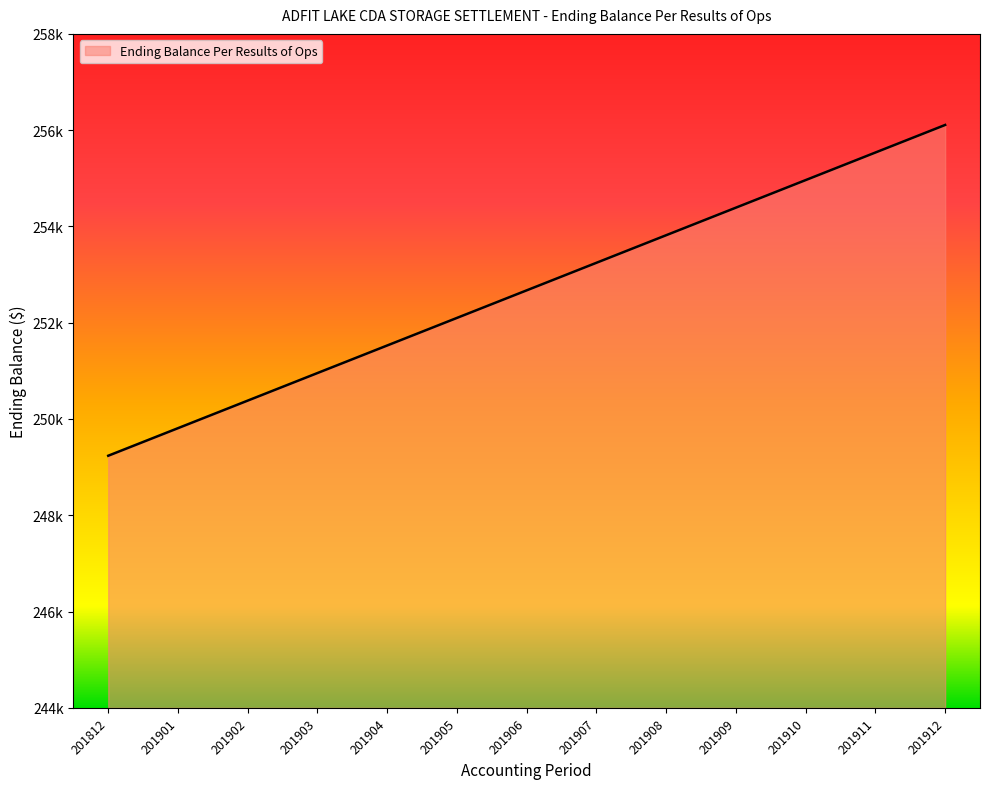

Where is the data nearest to the value 252672?

201906